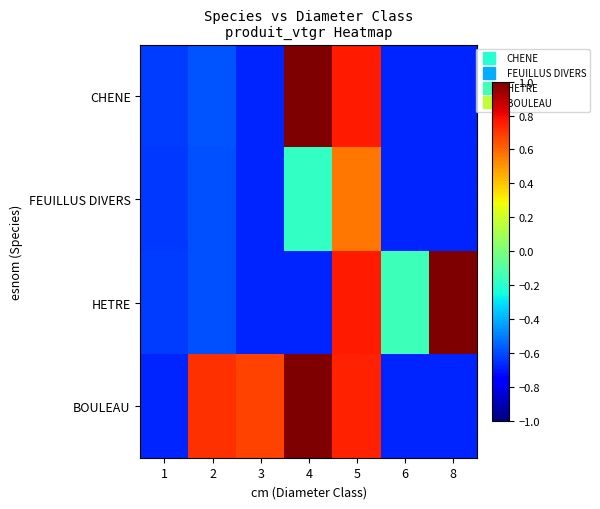

Which label corresponds to the largest value in the chart?

4